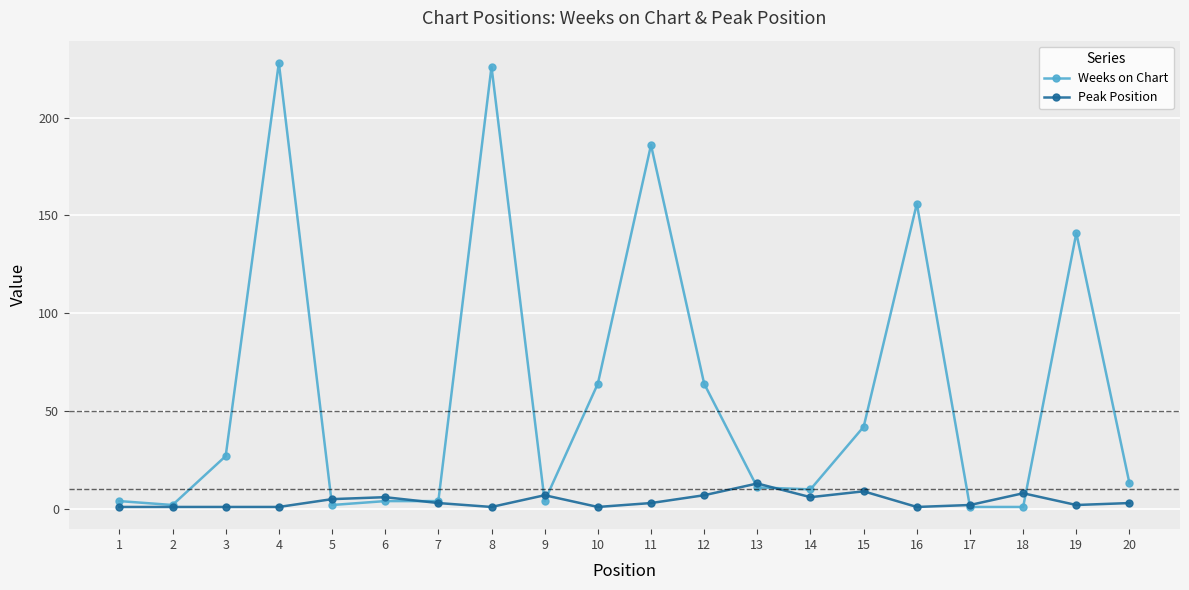

Where does the Peak Position series first go above 3?

5